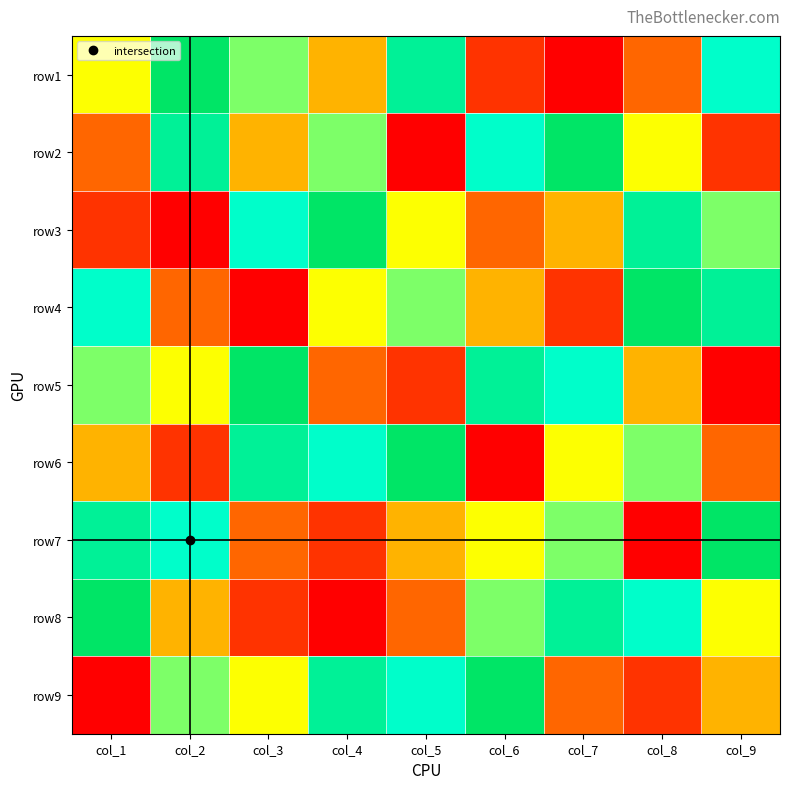

Which category has the lowest value across all series?

col_7